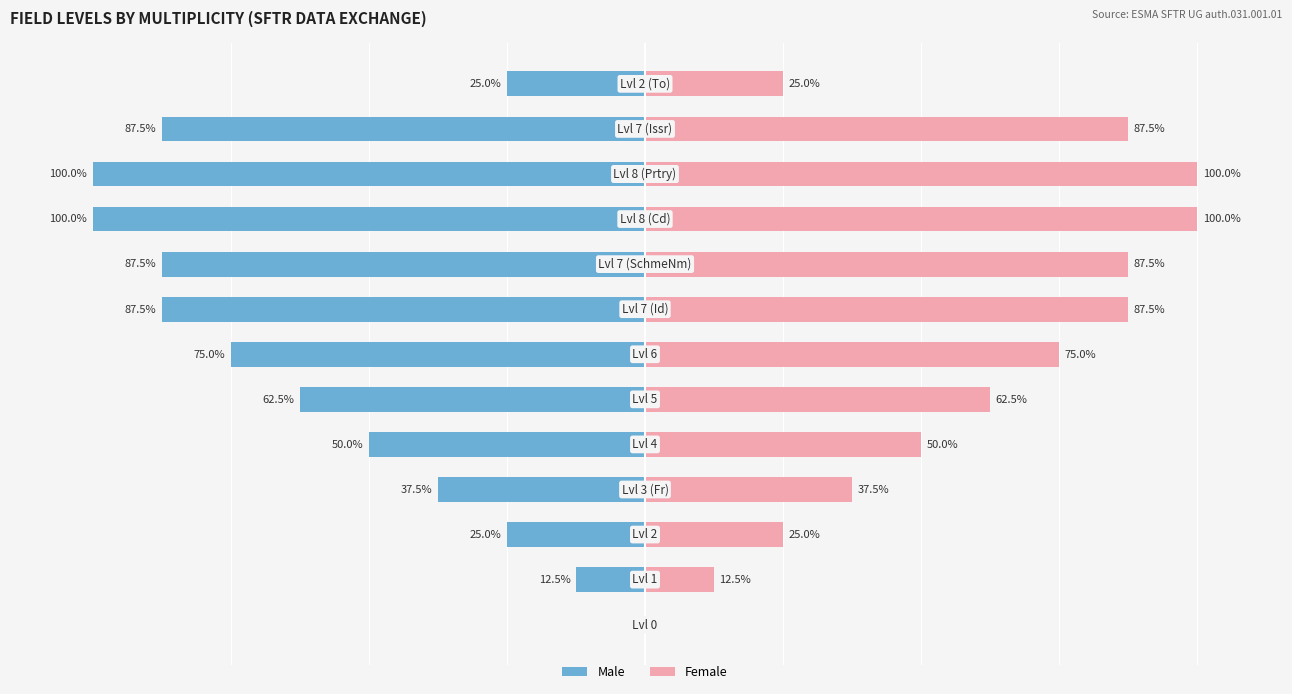

Is the value of Male at 10 greater than the value of Female at 100?

No